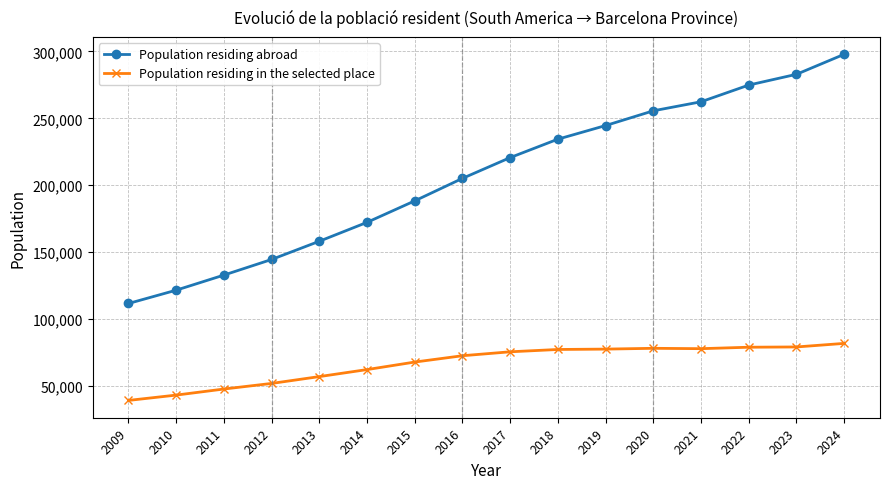

List the series in order of their peak value, lowest first.

Population residing in the selected place, Population residing abroad